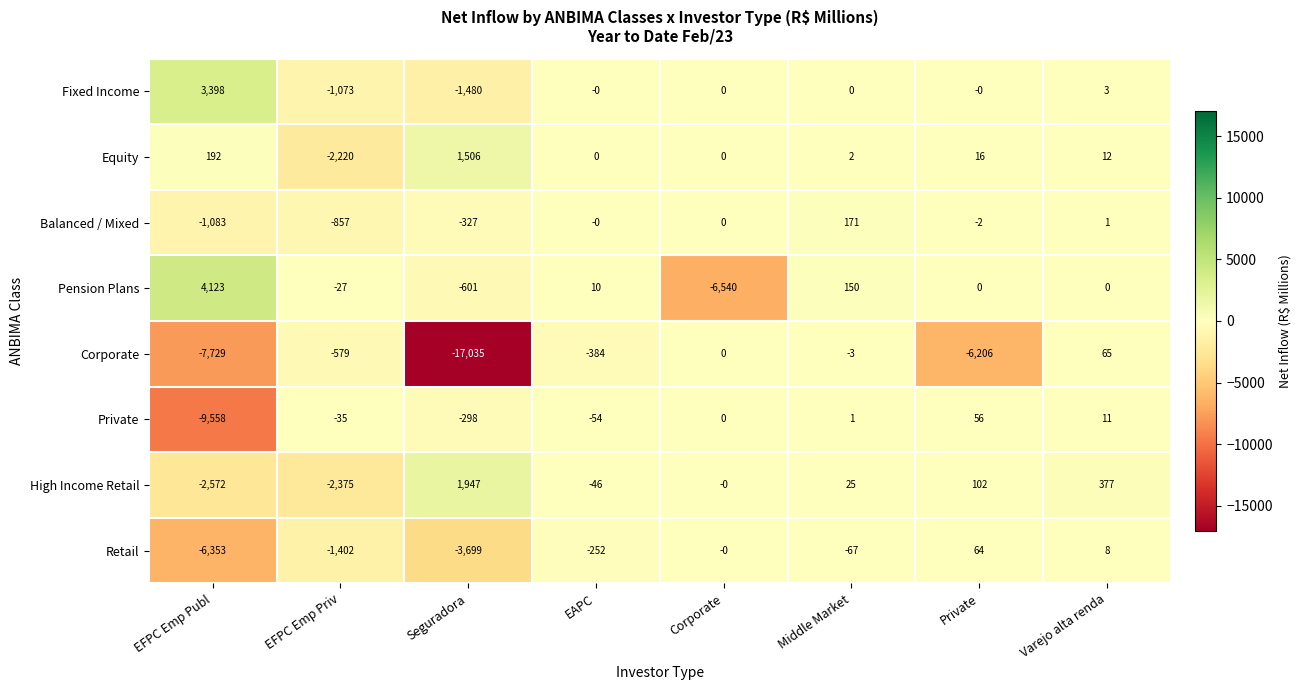

At which label is Fixed Income closest to 959?

Varejo alta renda